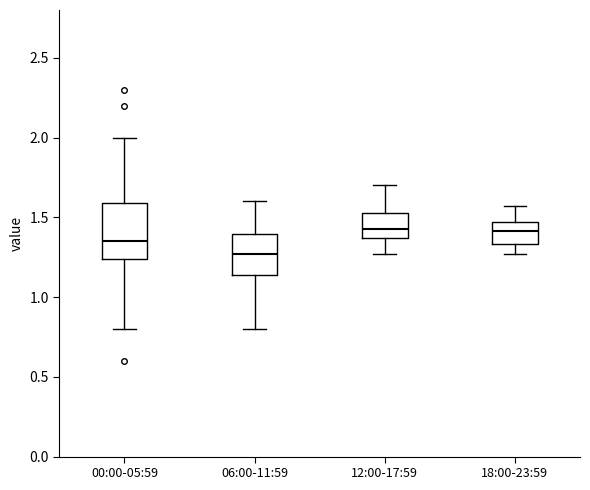

Comparing the boxes themselves (not the whiskers), which one is the tallest?

00:00-05:59